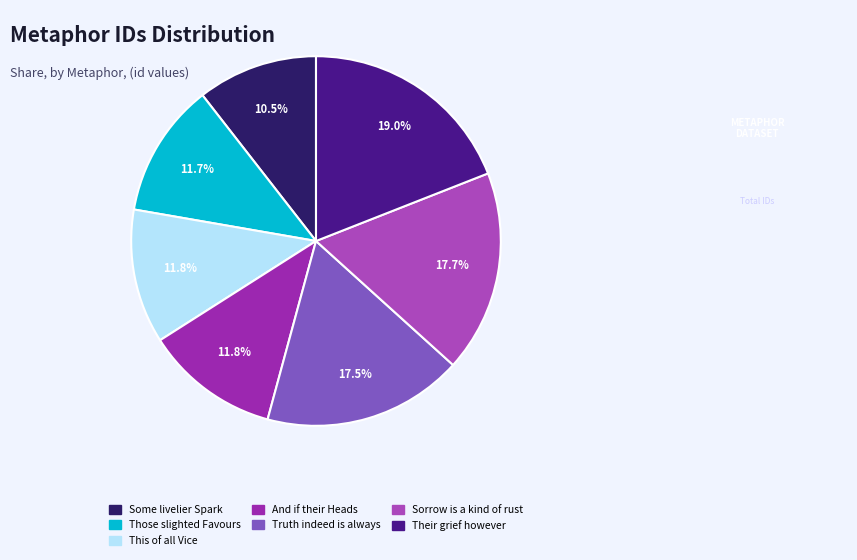

How many slices are in this pie chart?

7